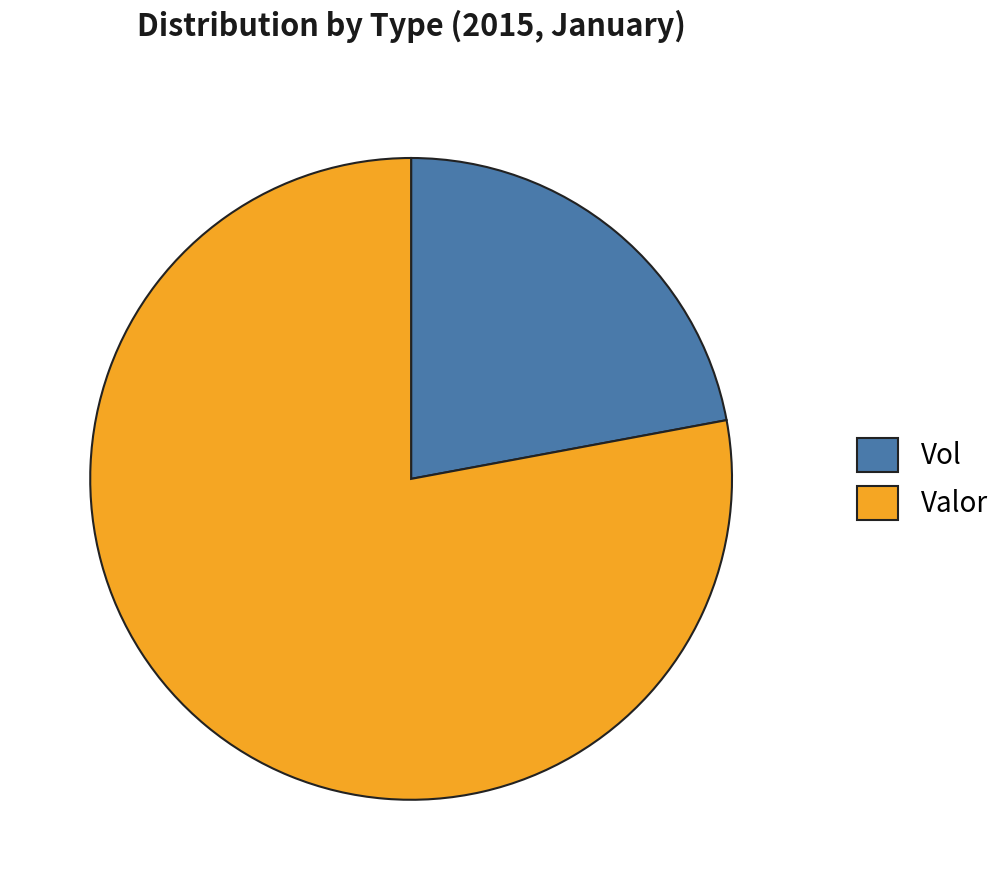

Is the sum of Vol and Valor greater than half?

Yes